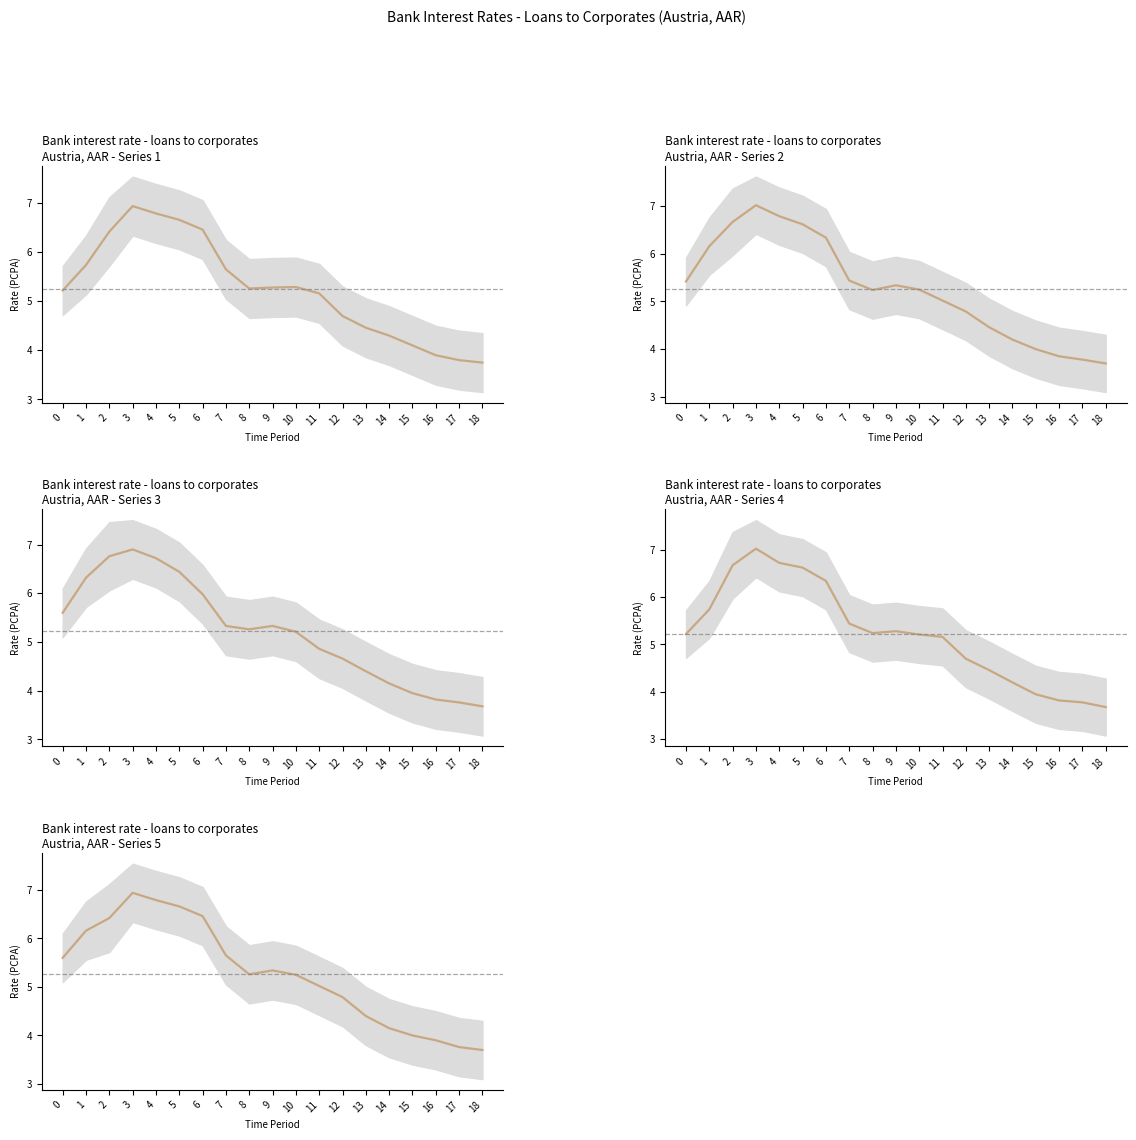

The value at 9 is 5.3. True or false?

True